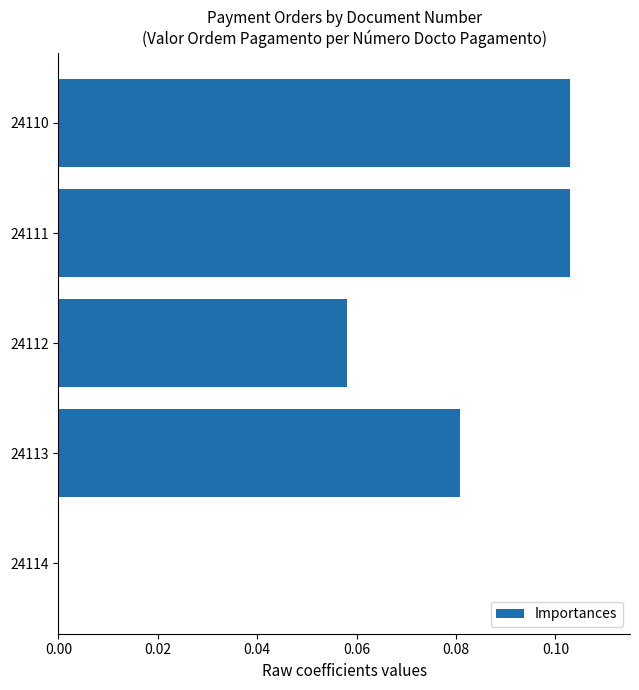

What is the sum of all values?

0.3